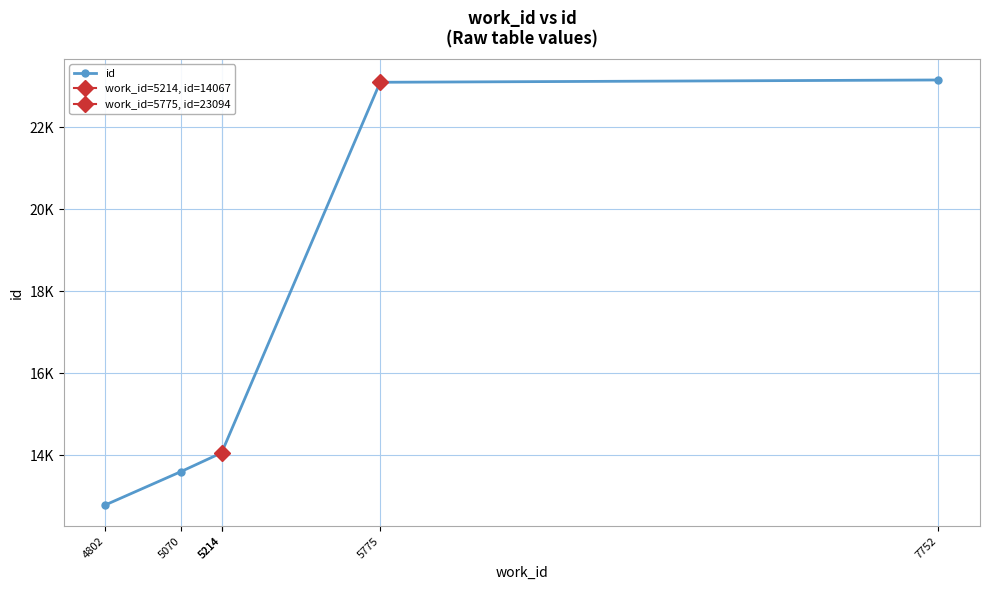

The value at 5214 is 9240. True or false?

False